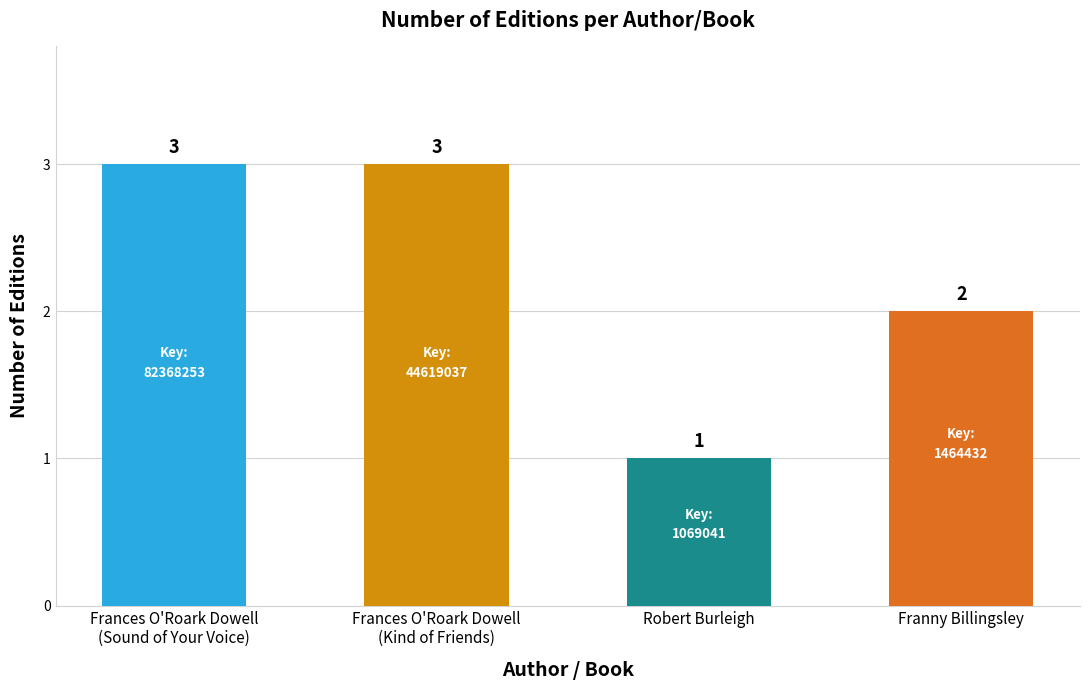

What is the label of the 2nd bar from the right?

Robert Burleigh